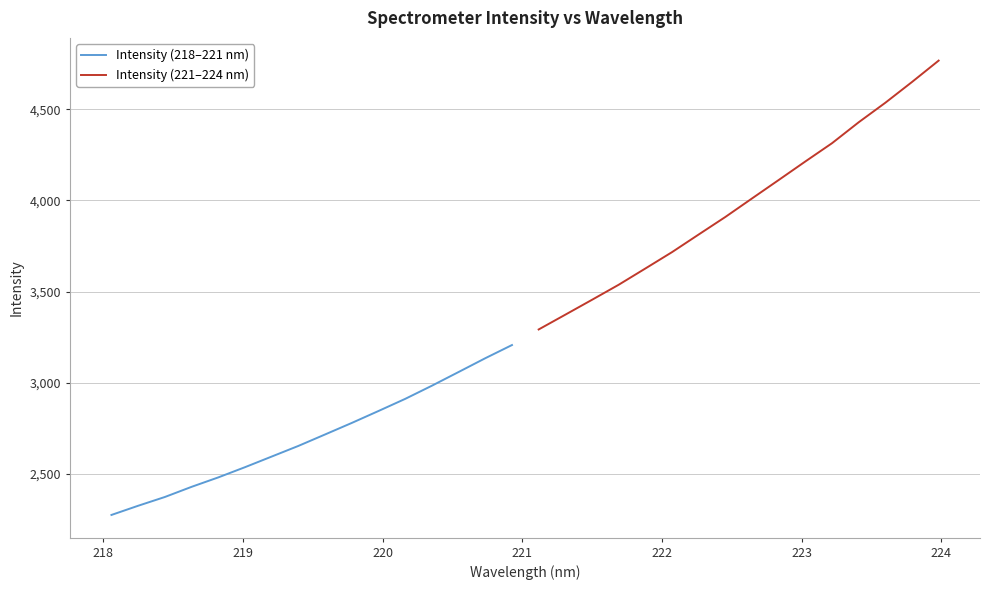

True or false: Intensity (218–221 nm) and Intensity (221–224 nm) intersect in this chart.

False